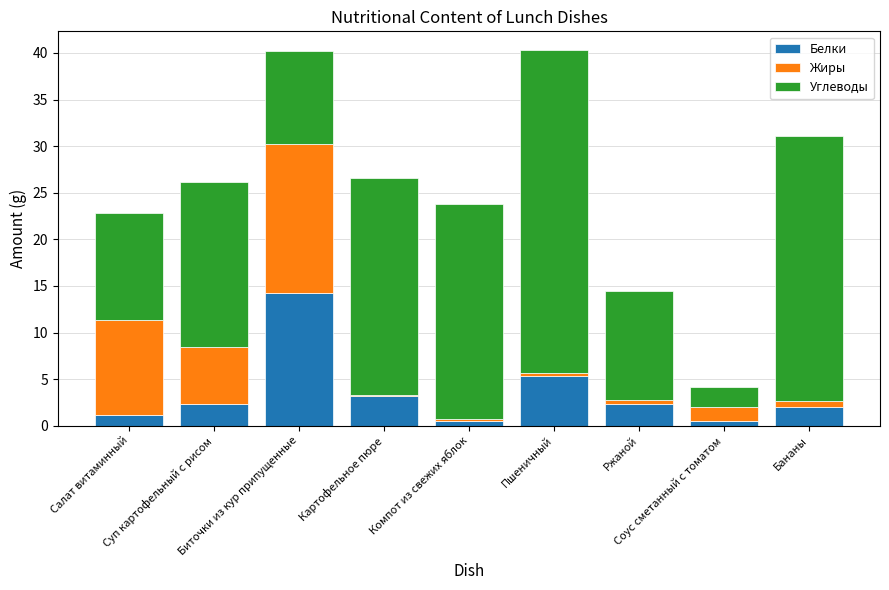

How many distinct data groups are displayed?

3